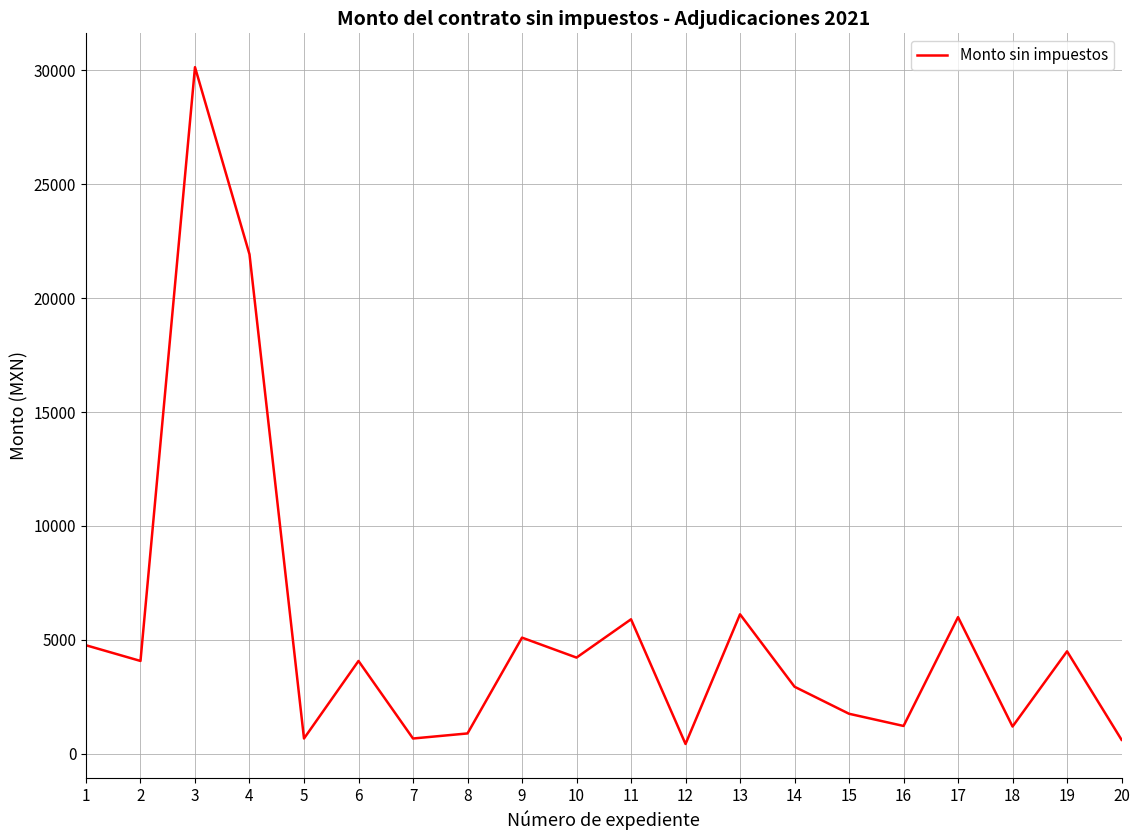

What is the maximum value shown in the chart?

30130.2